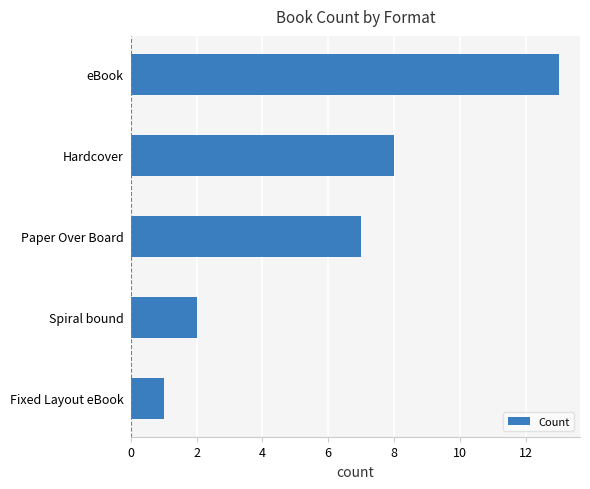

Which label corresponds to the largest value in the chart?

eBook